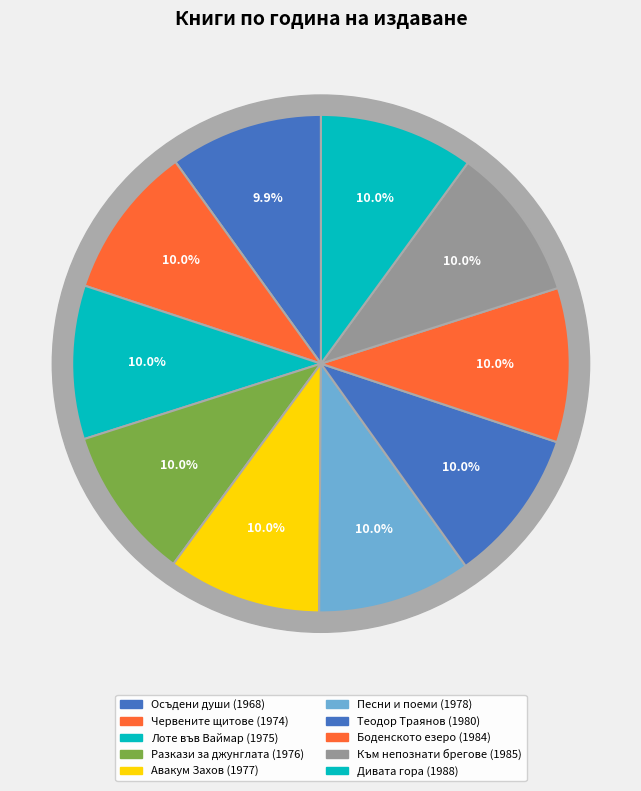

Does Разкази за джунглата represent more than half of the total?

No